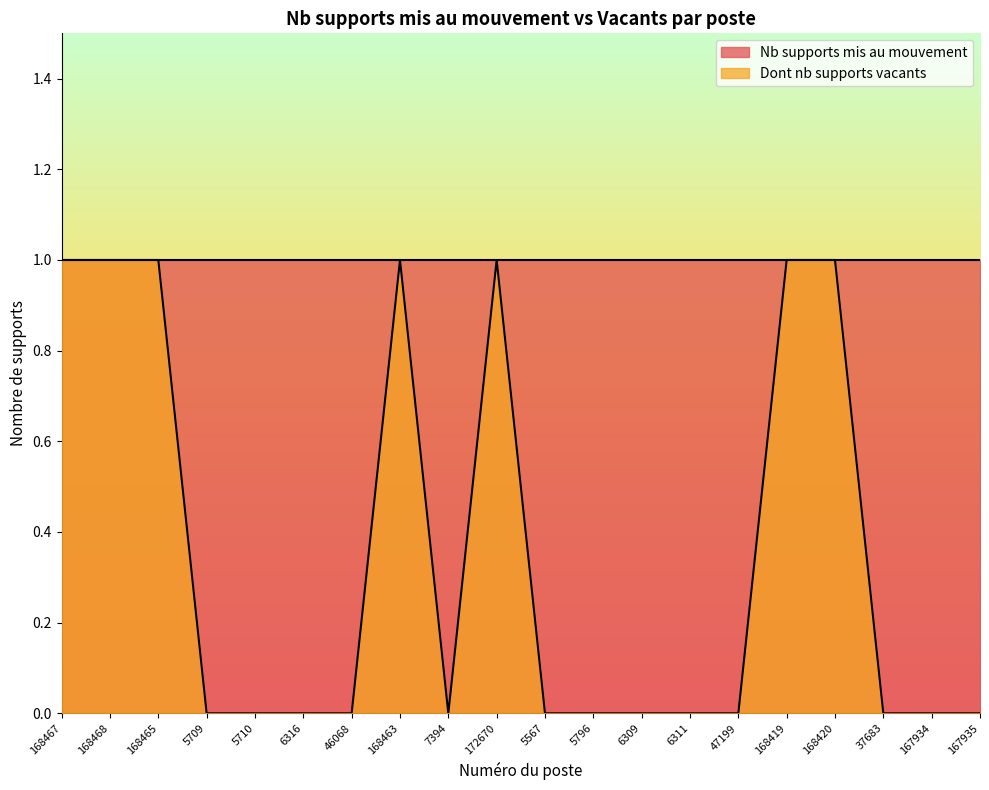

Reading right to left, list all the values displayed in this chart.

167935=0	167934=0	37683=0	168420=1	168419=1	47199=0	6311=0	6309=0	5796=0	5567=0	172670=1	7394=0	168463=1	46068=0	6316=0	5710=0	5709=0	168465=1	168468=1	168467=1